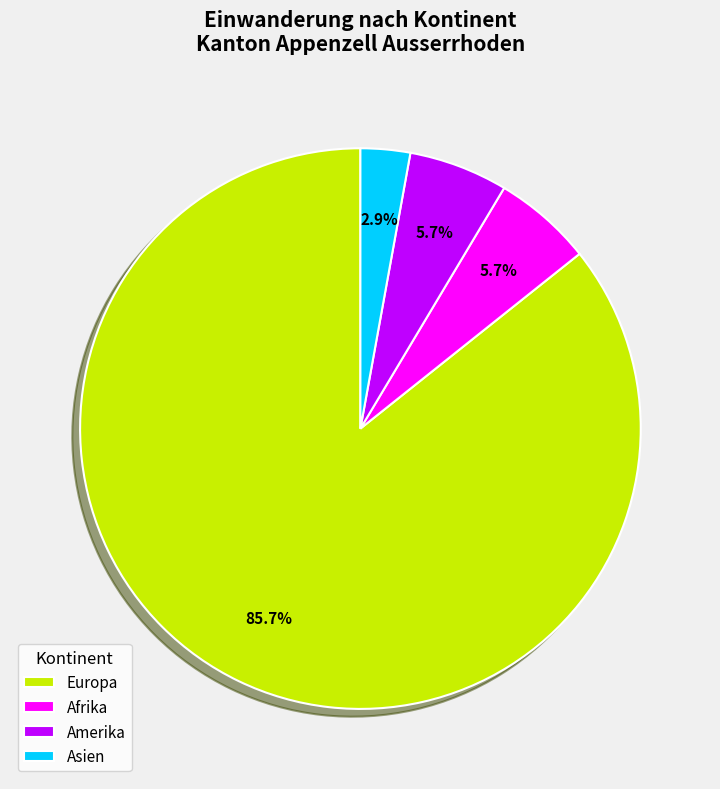

What percentage is the Amerika slice, to the nearest percent?

6%